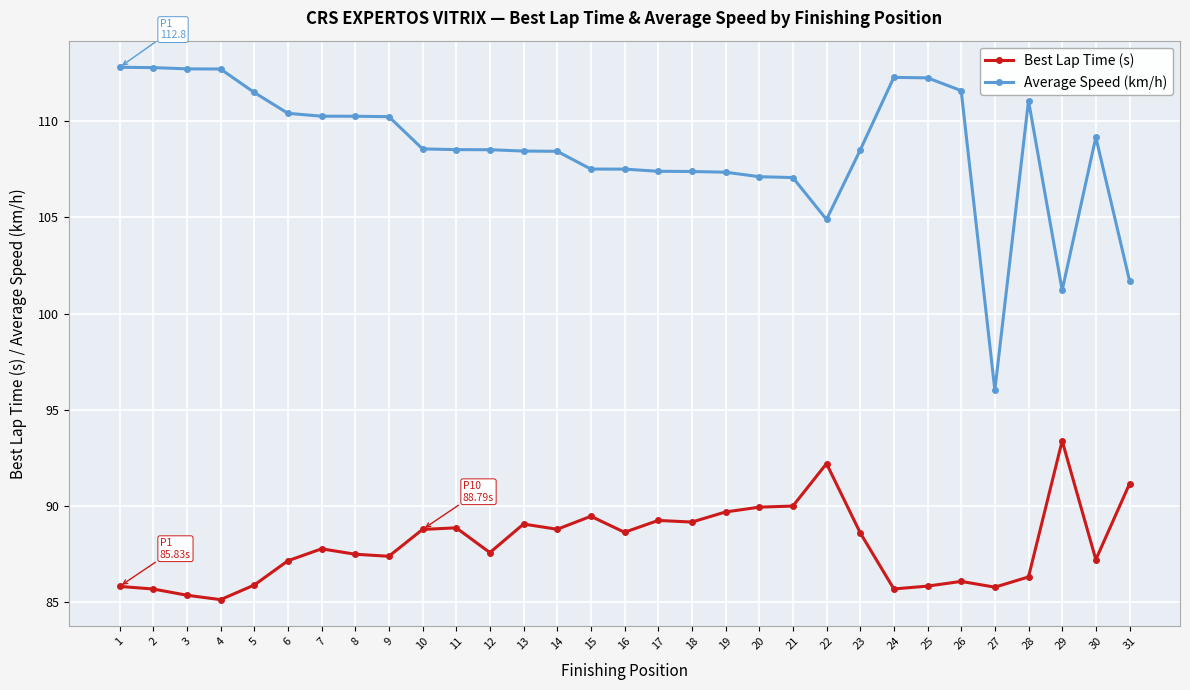

What is the difference between the highest and lowest values at 12?

20.9